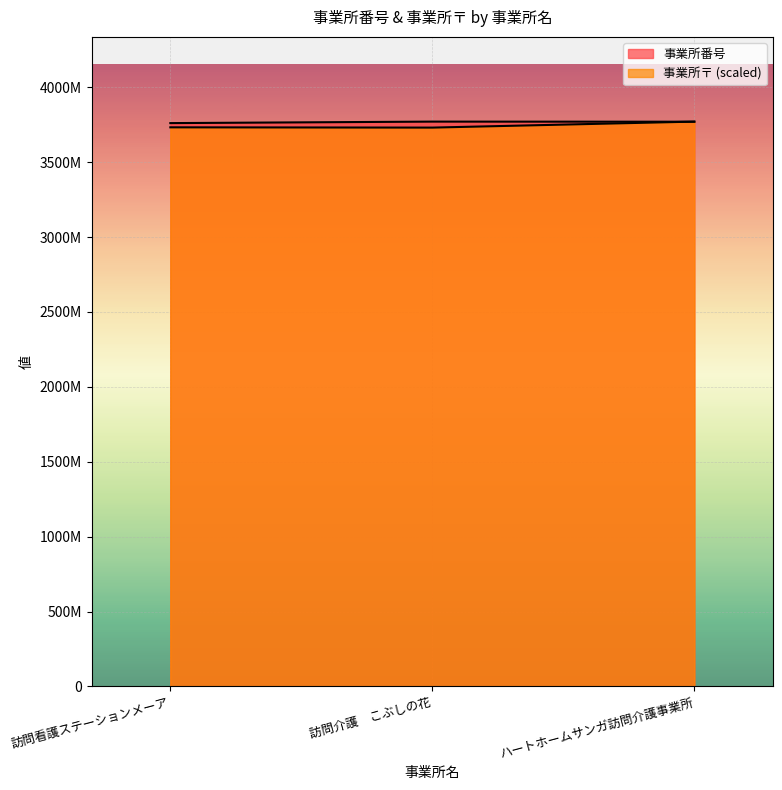

Rank the series at 2014-11-01 from highest to lowest value.

事業所番号, 事業所〒